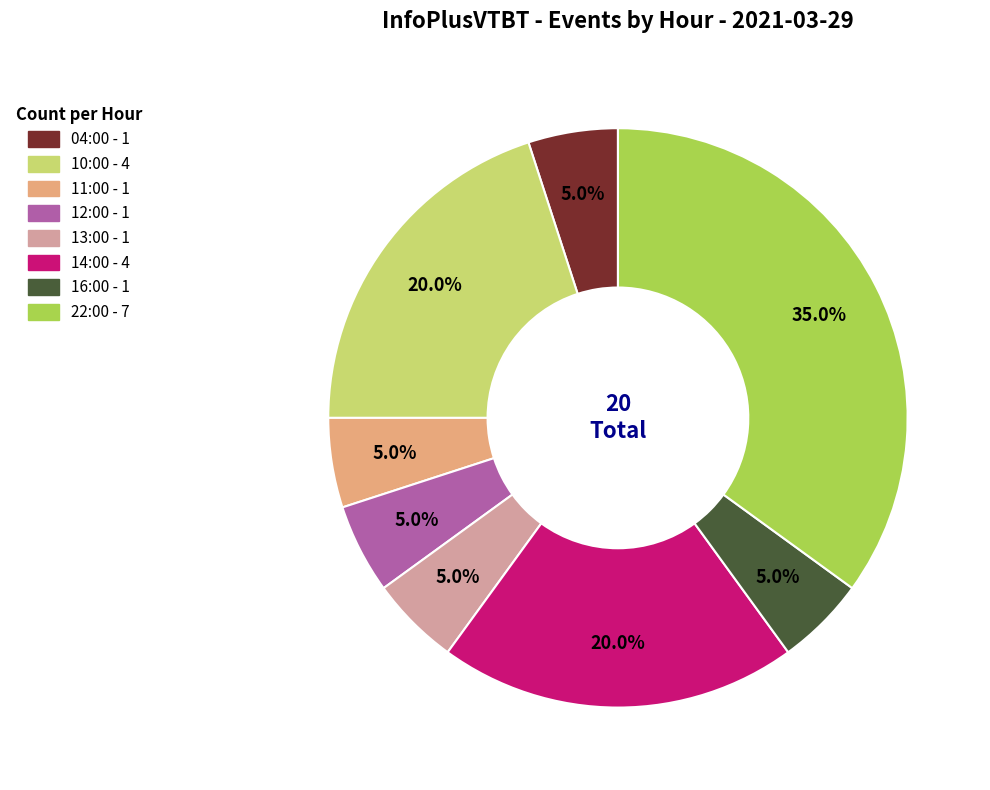

To the nearest percent, what percentage of the pie is 04:00?

5%